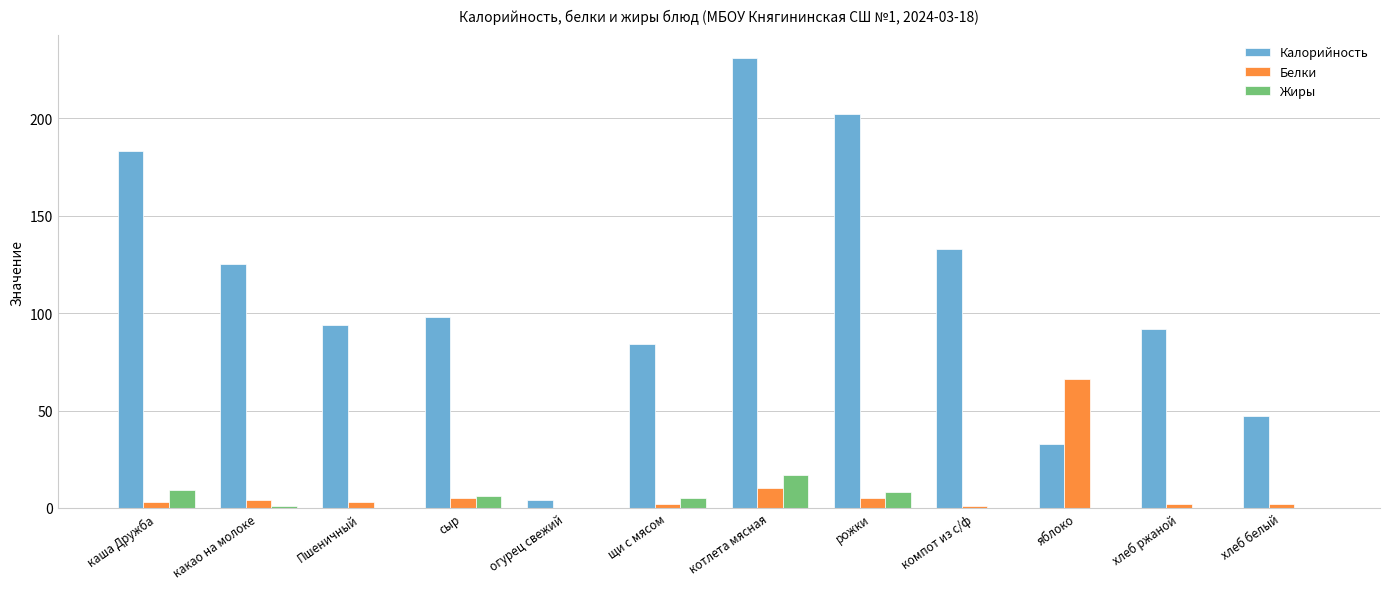

At which category does the chart reach its peak across all series?

котлета мясная